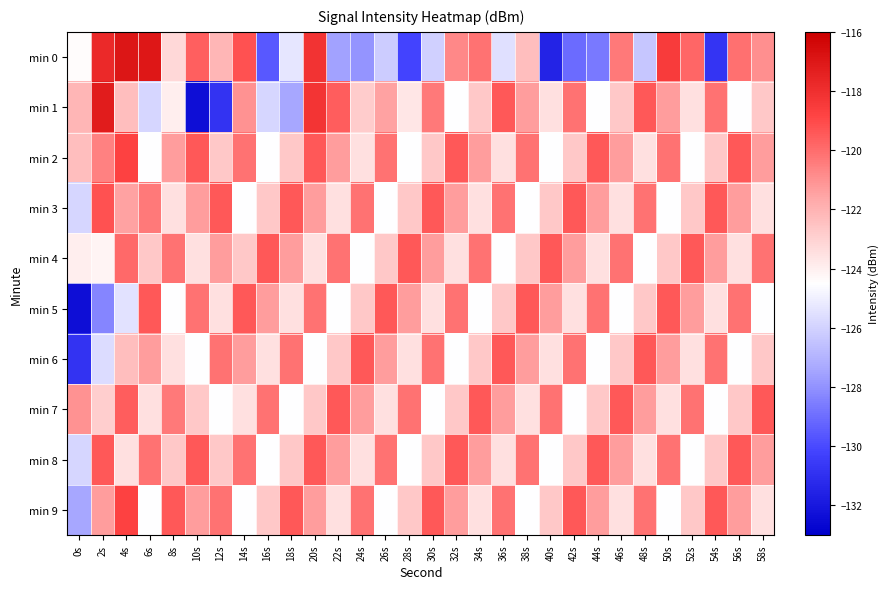

Reading left to right, transcribe all the data shown in this chart.

min 0: 0s=-124.4	2s=-117.8	4s=-117.0	6s=-117.0	8s=-123.2	10s=-119.7	12s=-122.1	14s=-119.2	16s=-129.6	18s=-125.3	20s=-118.2	22s=-127.5	24s=-127.9	26s=-126.2	28s=-130.2	30s=-126.0	32s=-120.7	34s=-120.1	36s=-125.5	38s=-122.3	40s=-131.5	42s=-129.0	44s=-128.7	46s=-120.3	48s=-126.4	50s=-118.5	52s=-119.8	54s=-130.8	56s=-120.1	58s=-120.9
min 1: 0s=-122.1	2s=-117.2	4s=-122.3	6s=-125.9	8s=-124.0	10s=-132.4	12s=-130.8	14s=-121.0	16s=-125.8	18s=-127.4	20s=-118.2	22s=-119.6	24s=-122.8	26s=-121.5	28s=-123.7	30s=-120.3	32s=-124.6	34s=-122.7	36s=-119.5	38s=-121.3	40s=-123.5	42s=-120.1	44s=-124.6	46s=-122.7	48s=-119.5	50s=-121.3	52s=-123.5	54s=-120.1	56s=-124.6	58s=-122.7
min 2: 0s=-122.3	2s=-120.5	4s=-118.8	6s=-124.6	8s=-121.3	10s=-119.5	12s=-122.7	14s=-120.1	16s=-124.6	18s=-122.7	20s=-119.5	22s=-121.3	24s=-123.5	26s=-120.1	28s=-124.6	30s=-122.7	32s=-119.5	34s=-121.3	36s=-123.5	38s=-120.1	40s=-124.6	42s=-122.7	44s=-119.5	46s=-121.3	48s=-123.5	50s=-120.1	52s=-124.6	54s=-122.7	56s=-119.5	58s=-121.3
min 3: 0s=-125.9	2s=-119.2	4s=-121.5	6s=-120.3	8s=-123.5	10s=-121.3	12s=-119.5	14s=-124.6	16s=-122.7	18s=-119.5	20s=-121.3	22s=-123.5	24s=-120.1	26s=-124.6	28s=-122.7	30s=-119.5	32s=-121.3	34s=-123.5	36s=-120.1	38s=-124.6	40s=-122.7	42s=-119.5	44s=-121.3	46s=-123.5	48s=-120.1	50s=-124.6	52s=-122.7	54s=-119.5	56s=-121.3	58s=-123.5
min 4: 0s=-124.0	2s=-124.1	4s=-119.9	6s=-122.7	8s=-120.1	10s=-123.5	12s=-121.3	14s=-122.7	16s=-119.5	18s=-121.3	20s=-123.5	22s=-120.1	24s=-124.6	26s=-122.7	28s=-119.5	30s=-121.3	32s=-123.5	34s=-120.1	36s=-124.6	38s=-122.7	40s=-119.5	42s=-121.3	44s=-123.5	46s=-120.1	48s=-124.6	50s=-122.7	52s=-119.5	54s=-121.3	56s=-123.5	58s=-120.1
min 5: 0s=-132.4	2s=-128.3	4s=-125.4	6s=-119.5	8s=-124.6	10s=-120.1	12s=-123.5	14s=-119.5	16s=-121.3	18s=-123.5	20s=-120.1	22s=-124.6	24s=-122.7	26s=-119.5	28s=-121.3	30s=-123.5	32s=-120.1	34s=-124.6	36s=-122.7	38s=-119.5	40s=-121.3	42s=-123.5	44s=-120.1	46s=-124.6	48s=-122.7	50s=-119.5	52s=-121.3	54s=-123.5	56s=-120.1	58s=-124.6
min 6: 0s=-130.8	2s=-125.7	4s=-122.3	6s=-121.3	8s=-123.5	10s=-124.6	12s=-120.1	14s=-121.3	16s=-123.5	18s=-120.1	20s=-124.6	22s=-122.7	24s=-119.5	26s=-121.3	28s=-123.5	30s=-120.1	32s=-124.6	34s=-122.7	36s=-119.5	38s=-121.3	40s=-123.5	42s=-120.1	44s=-124.6	46s=-122.7	48s=-119.5	50s=-121.3	52s=-123.5	54s=-120.1	56s=-124.6	58s=-122.7
min 7: 0s=-121.0	2s=-122.9	4s=-119.6	6s=-123.5	8s=-120.3	10s=-122.7	12s=-124.6	14s=-123.5	16s=-120.1	18s=-124.6	20s=-122.7	22s=-119.5	24s=-121.3	26s=-123.5	28s=-120.1	30s=-124.6	32s=-122.7	34s=-119.5	36s=-121.3	38s=-123.5	40s=-120.1	42s=-124.6	44s=-122.7	46s=-119.5	48s=-121.3	50s=-123.5	52s=-120.1	54s=-124.6	56s=-122.7	58s=-119.5
min 8: 0s=-125.8	2s=-119.5	4s=-123.5	6s=-120.1	8s=-122.7	10s=-119.5	12s=-122.7	14s=-120.1	16s=-124.6	18s=-122.7	20s=-119.5	22s=-121.3	24s=-123.5	26s=-120.1	28s=-124.6	30s=-122.7	32s=-119.5	34s=-121.3	36s=-123.5	38s=-120.1	40s=-124.6	42s=-122.7	44s=-119.5	46s=-121.3	48s=-123.5	50s=-120.1	52s=-124.6	54s=-122.7	56s=-119.5	58s=-121.3
min 9: 0s=-127.4	2s=-121.3	4s=-118.8	6s=-124.6	8s=-119.5	10s=-121.3	12s=-120.1	14s=-124.6	16s=-122.7	18s=-119.5	20s=-121.3	22s=-123.5	24s=-120.1	26s=-124.6	28s=-122.7	30s=-119.5	32s=-121.3	34s=-123.5	36s=-120.1	38s=-124.6	40s=-122.7	42s=-119.5	44s=-121.3	46s=-123.5	48s=-120.1	50s=-124.6	52s=-122.7	54s=-119.5	56s=-121.3	58s=-123.5